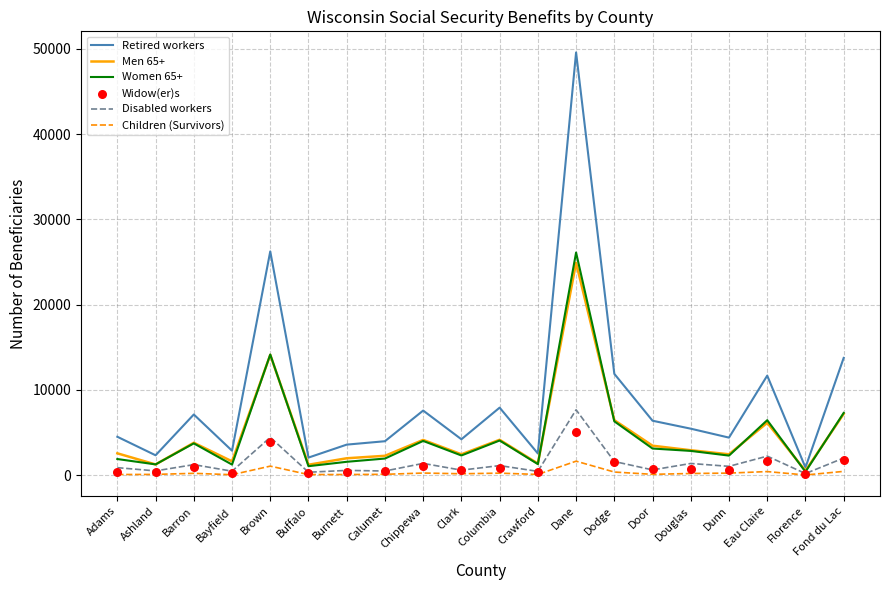

What are all the series names shown in the legend?

Retired workers, Men 65+, Women 65+, Disabled workers, Children (Survivors), Widow(er)s